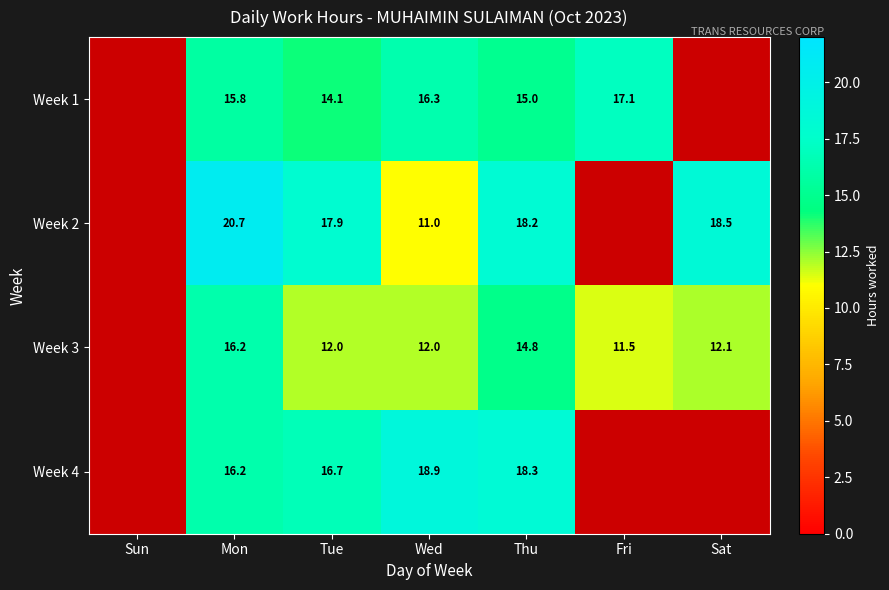

What is the total value across all series at Mon?

68.9